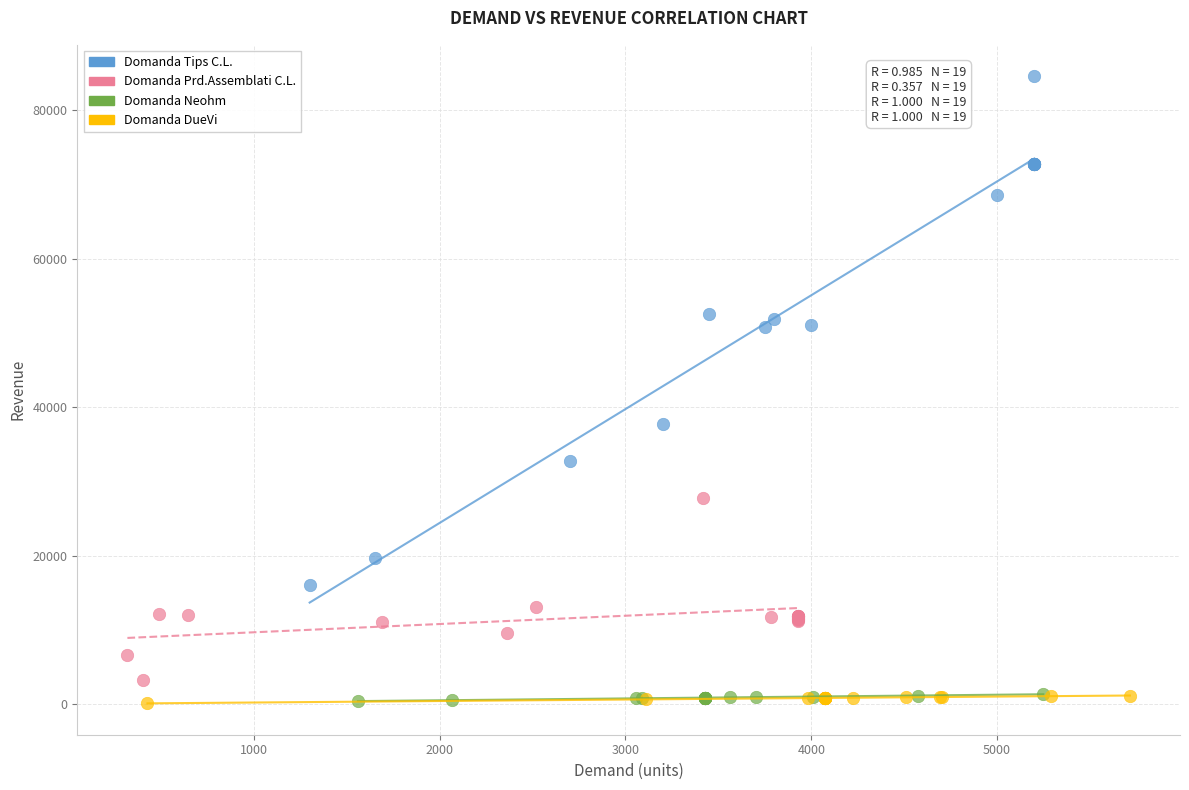

Which series contains the highest Y value?

Domanda Tips C.L.